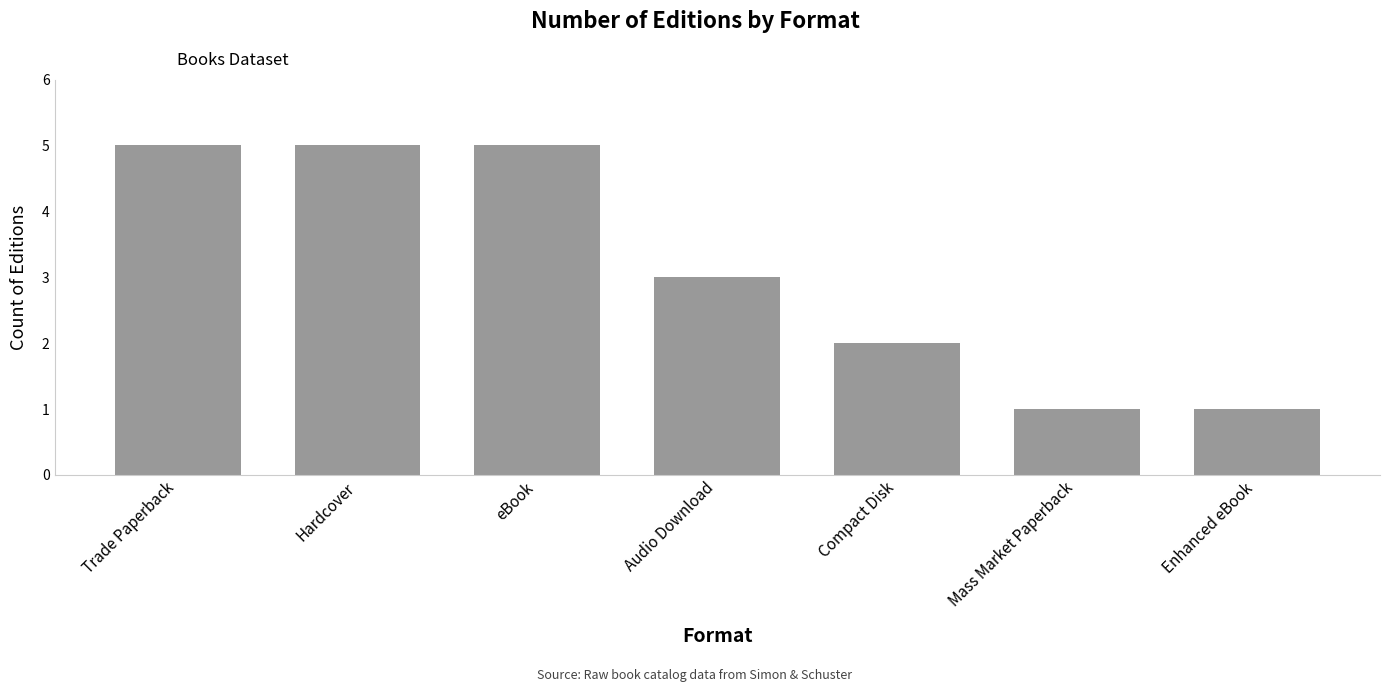

What is the label of the 2nd bar from the left?

Hardcover